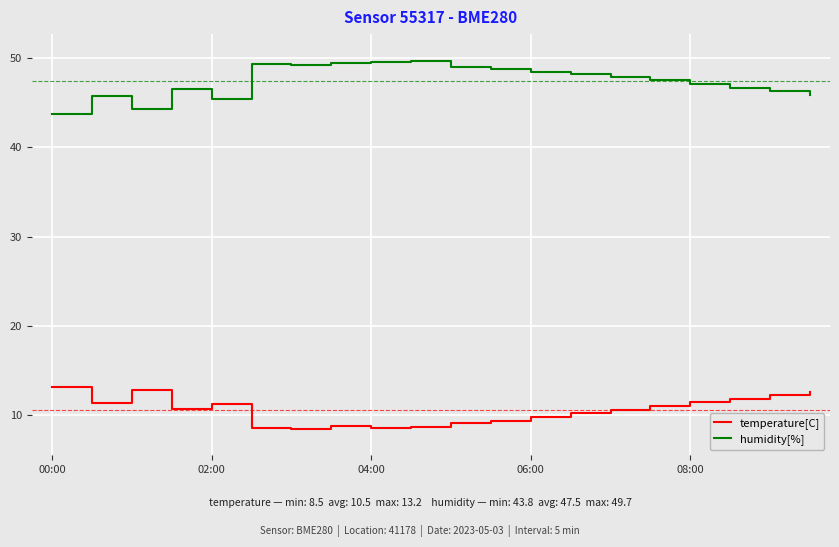

Rank the series by their maximum value, from highest to lowest.

humidity[%], temperature[C]